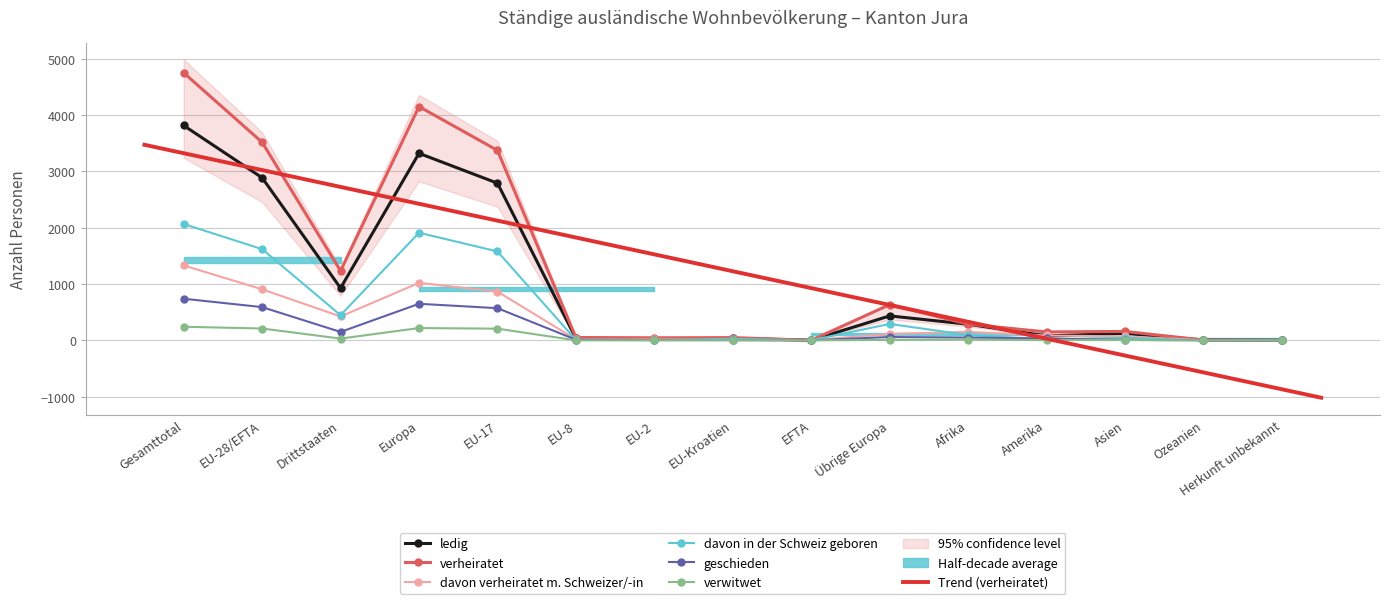

Is the value of verwitwet at EU-17 greater than the value of davon verheiratet m. Schweizer/-in at Europa?

No